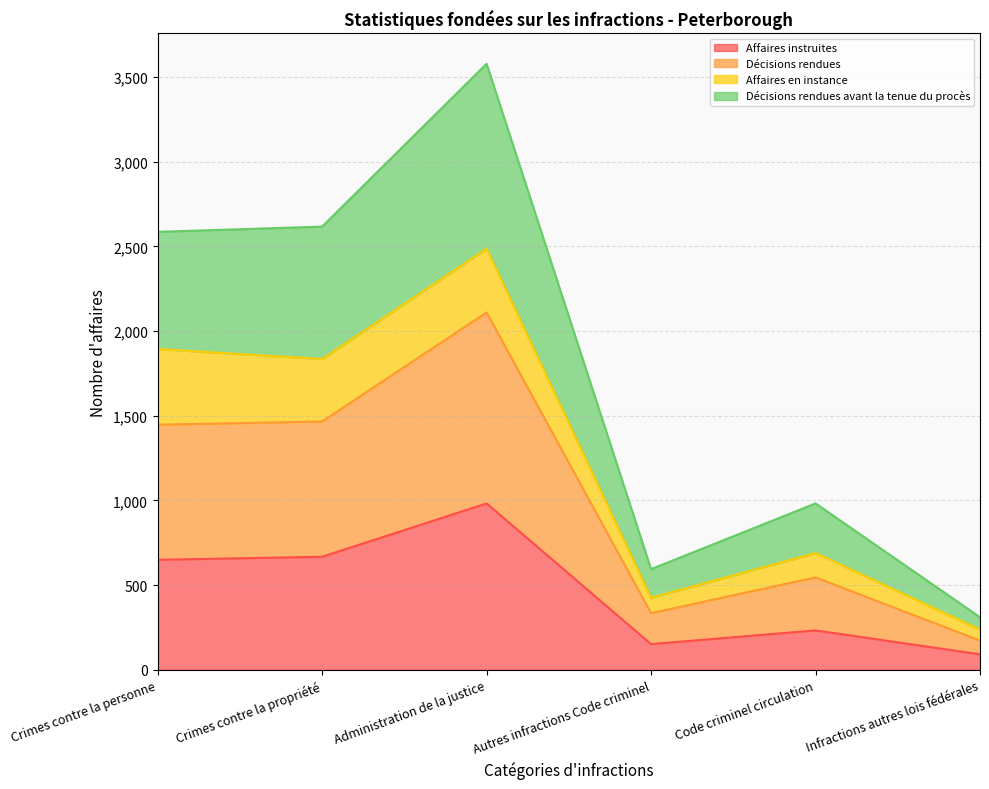

What is the label of the 5th point from the right?

Crimes contre la propriété